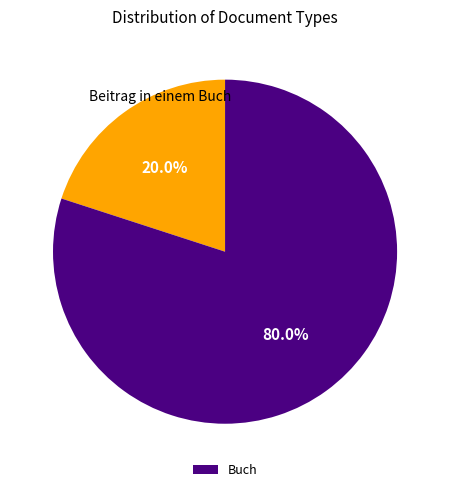

Is there a majority slice in this chart?

Yes